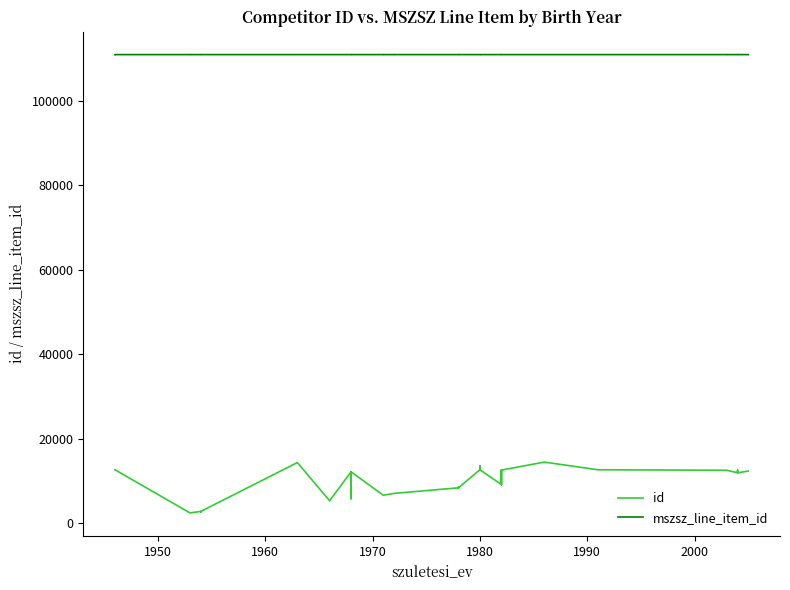

Is it true that mszsz_line_item_id equals 188793 at 1990?

False